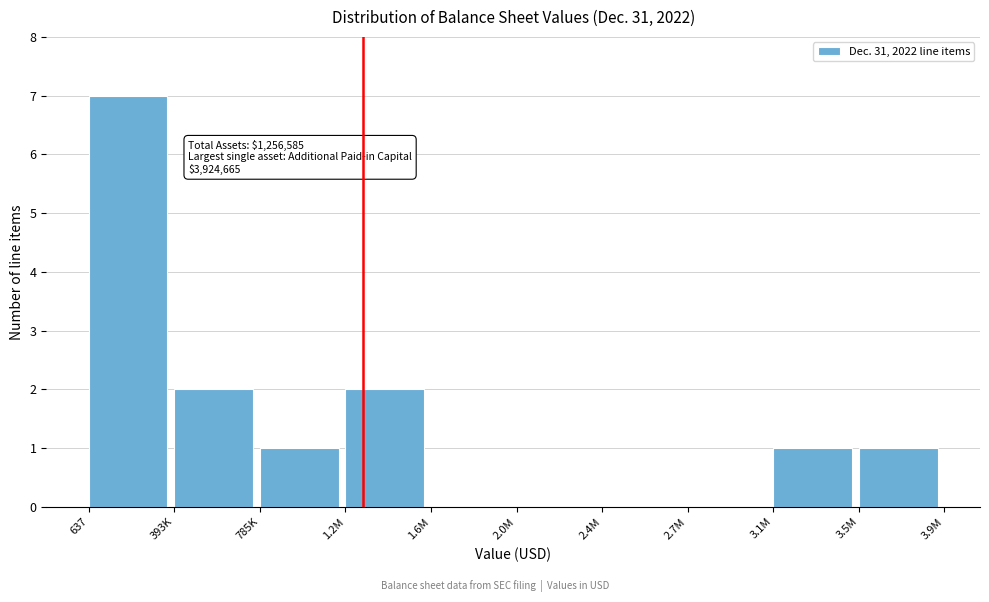

Reading left to right, list all the values displayed in this chart.

637=7	393K=2	785K=1	1.2M=2	1.6M=0	2.0M=0	2.4M=0	2.7M=0	3.1M=1	3.5M=1